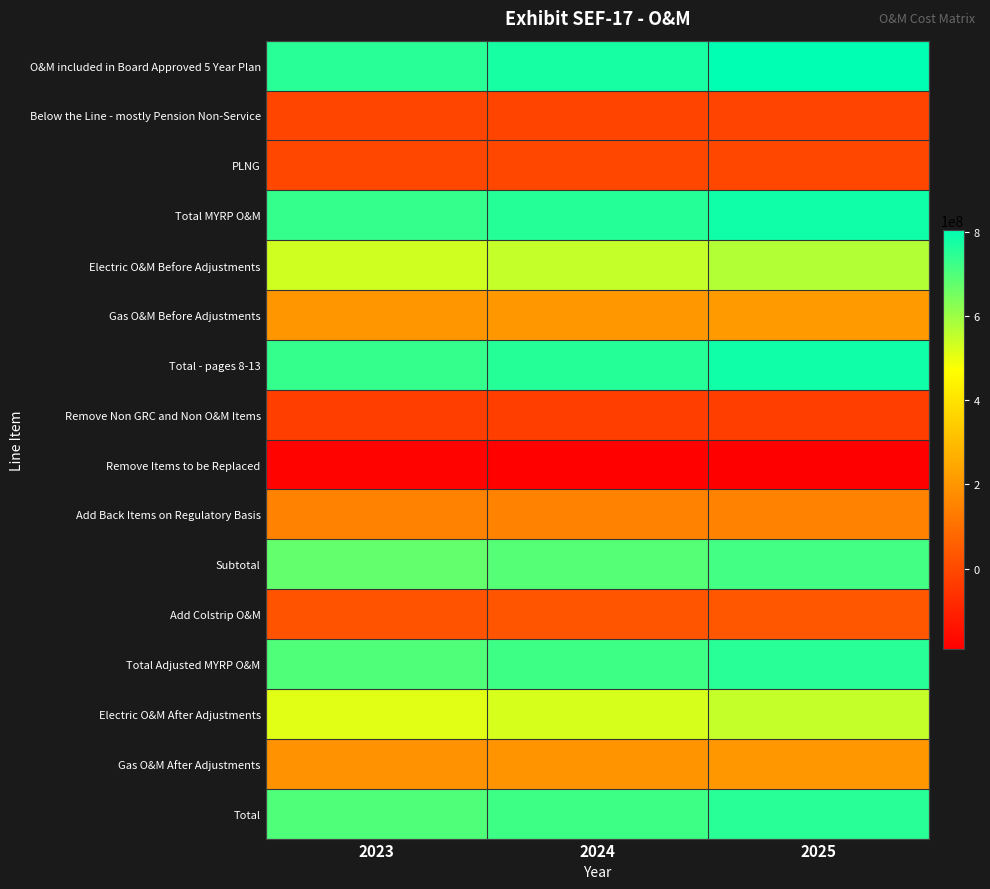

Reading left to right, transcribe all the data shown in this chart.

O&M included in Board Approved 5 Year Plan: 2023=752196640.5	2024=774803334.9	2025=805280414.3
Below the Line - mostly Pension Non-Service: 2023=-10086611.4	2024=-12380012.1	2025=-14873368.8
PLNG: 2023=-6195276.7	2024=-6257955.0	2025=-6353008.0
Total MYRP O&M: 2023=735914752.4	2024=756165367.8	2025=784054037.5
Electric O&M Before Adjustments: 2023=534704385.7	2024=549083922.3	2025=571813707.4
Gas O&M Before Adjustments: 2023=201210366.6	2024=207081445.5	2025=212240330.0
Total - pages 8-13: 2023=735914752.4	2024=756165367.8	2025=784054037.5
Remove Non GRC and Non O&M Items: 2023=-28495508.2	2024=-28712905.6	2025=-28713313.7
Remove Items to be Replaced: 2023=-180999775.7	2024=-182996381.8	2025=-191901556.9
Add Back Items on Regulatory Basis: 2023=147265058.1	2024=147892782.3	2025=152812656.6
Subtotal: 2023=673684526.6	2024=692348862.7	2025=716251823.5
Add Colstrip O&M: 2023=27794431.0	2024=29719045.5	2025=34976133.5
Total Adjusted MYRP O&M: 2023=701478957.6	2024=722067908.2	2025=751227957.0
Electric O&M After Adjustments: 2023=511200327.8	2024=525758566.9	2025=549269138.9
Gas O&M After Adjustments: 2023=190278629.8	2024=196309340.8	2025=201958818.1
Total: 2023=701478957.6	2024=722067907.8	2025=751227957.0